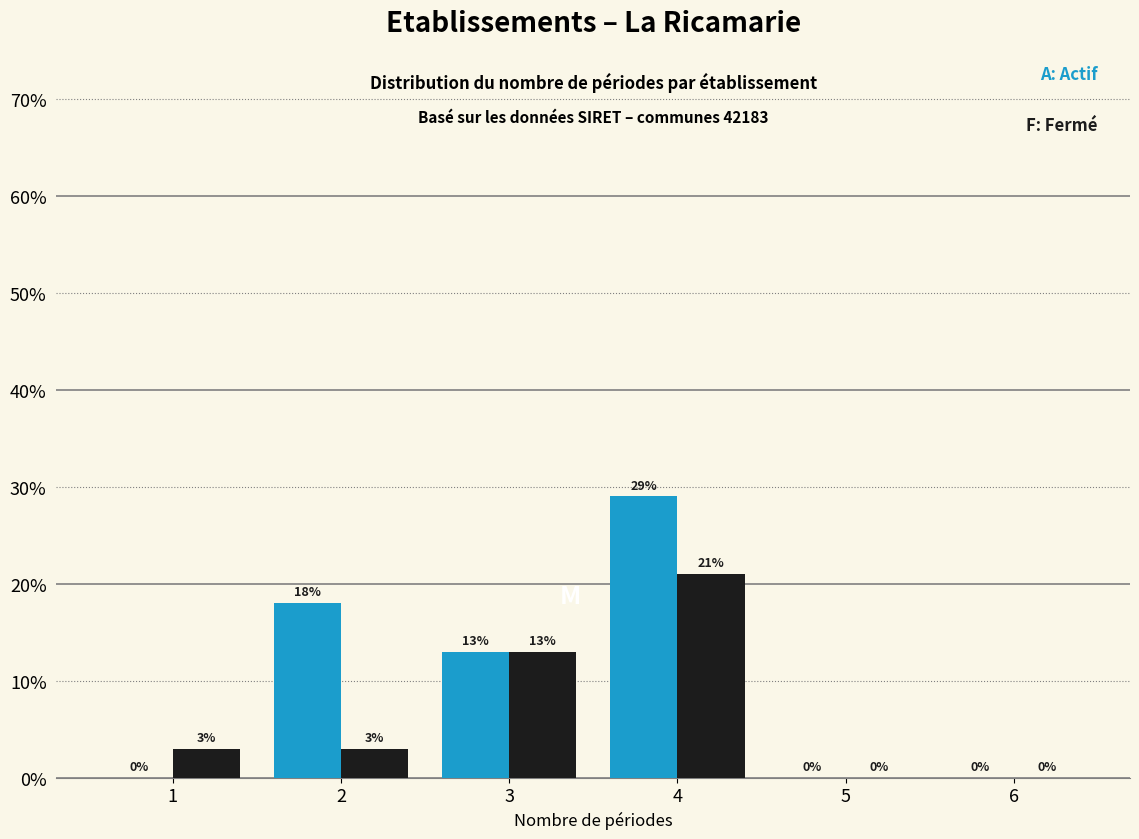

What is the maximum value shown in the chart?

29